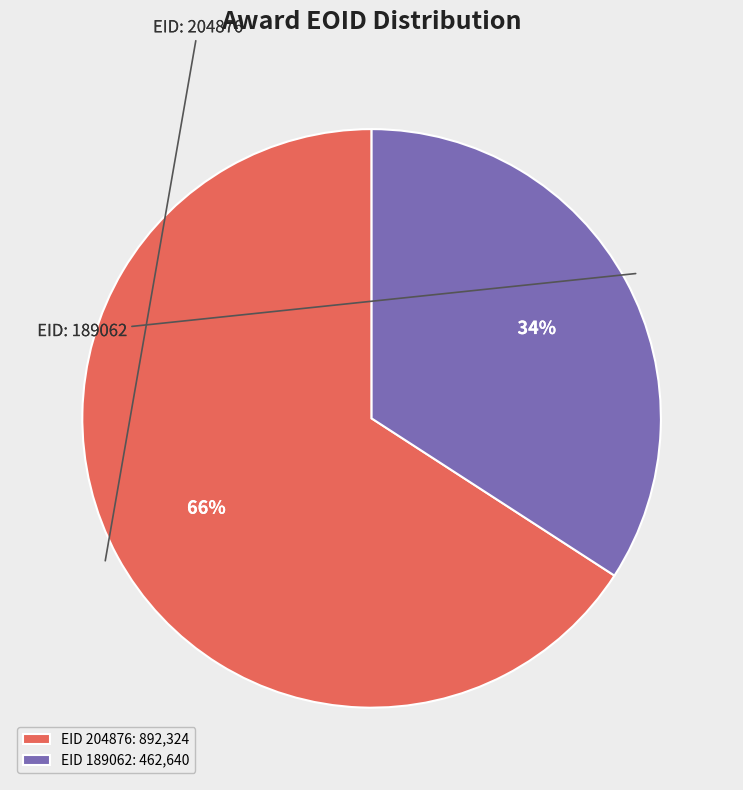

Rank the categories by value from highest to lowest.

EID 204876: 892,324, EID 189062: 462,640